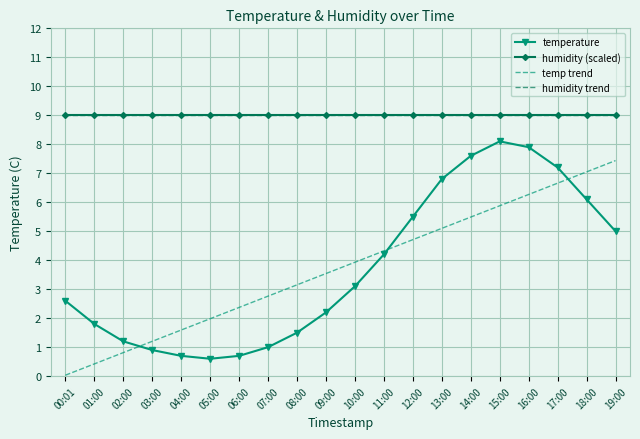

Which category has the lowest value in the humidity (scaled) series?

00:01